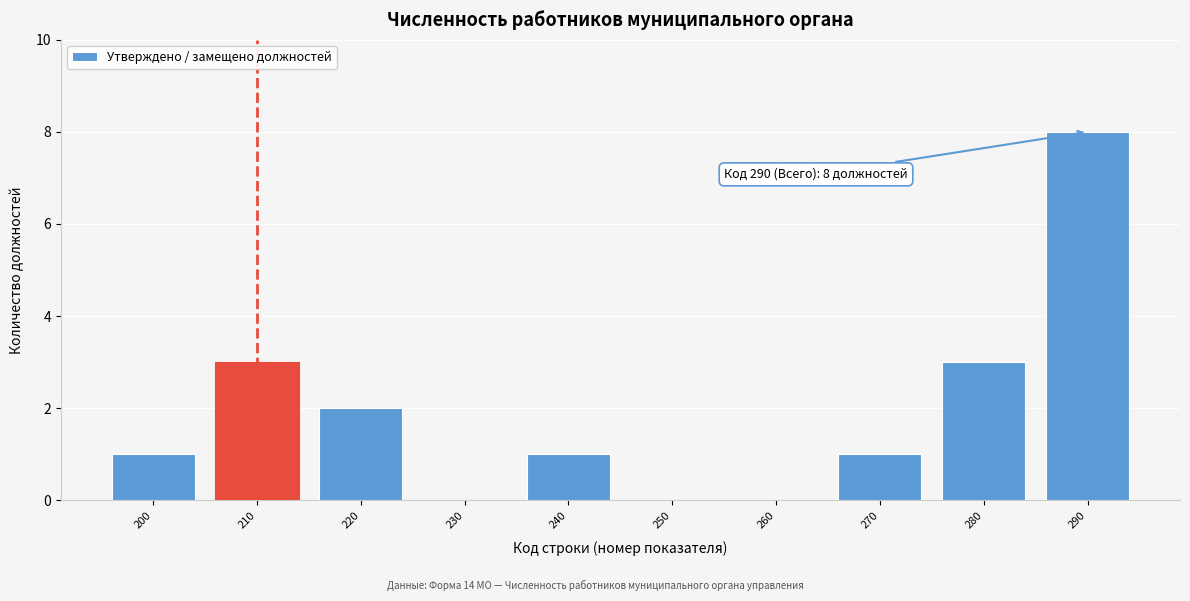

Reading left to right, transcribe all the data shown in this chart.

200=1	210=3	220=2	230=0	240=1	250=0	260=0	270=1	280=3	290=8